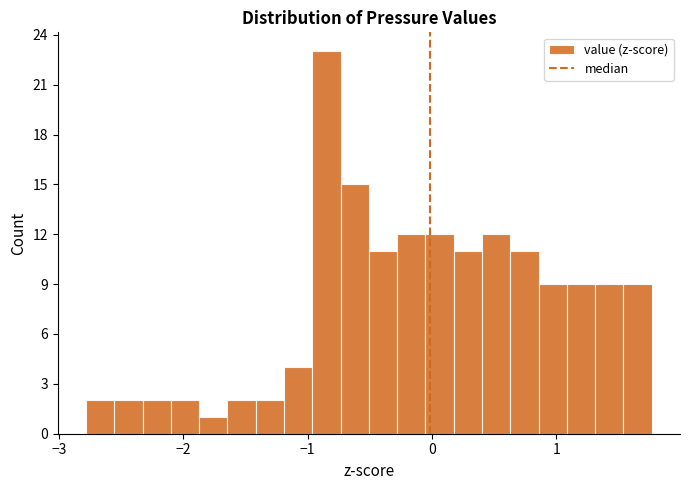

Around what value on the x-axis is the tallest bar? Give the approximate position of its centre, as read against the axis.

-0.8